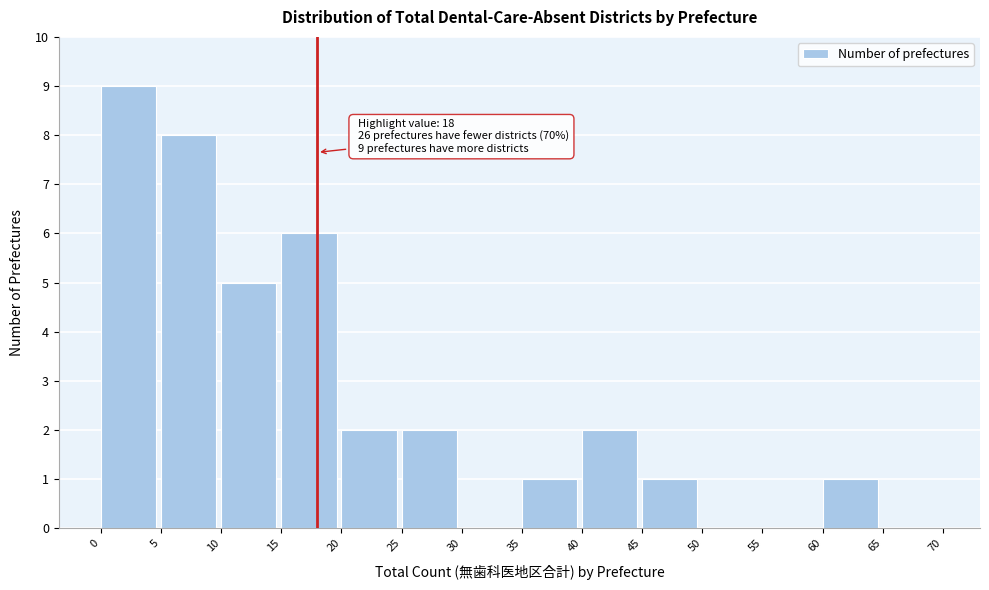

Which range on the x-axis has the tallest bar?

0 to 5